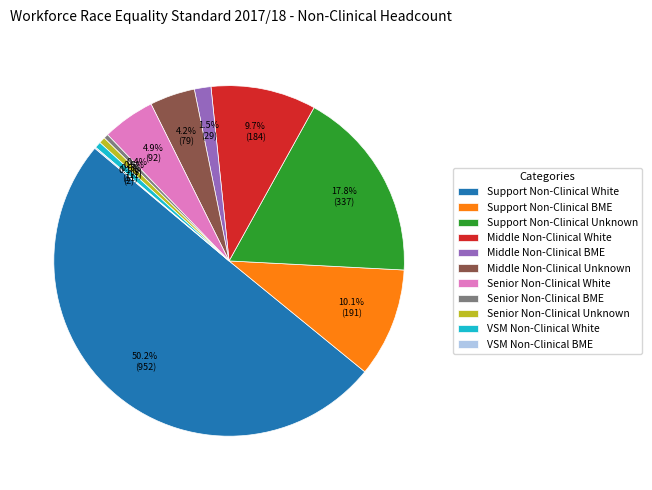

Which slice is the largest?

Support Non-Clinical White